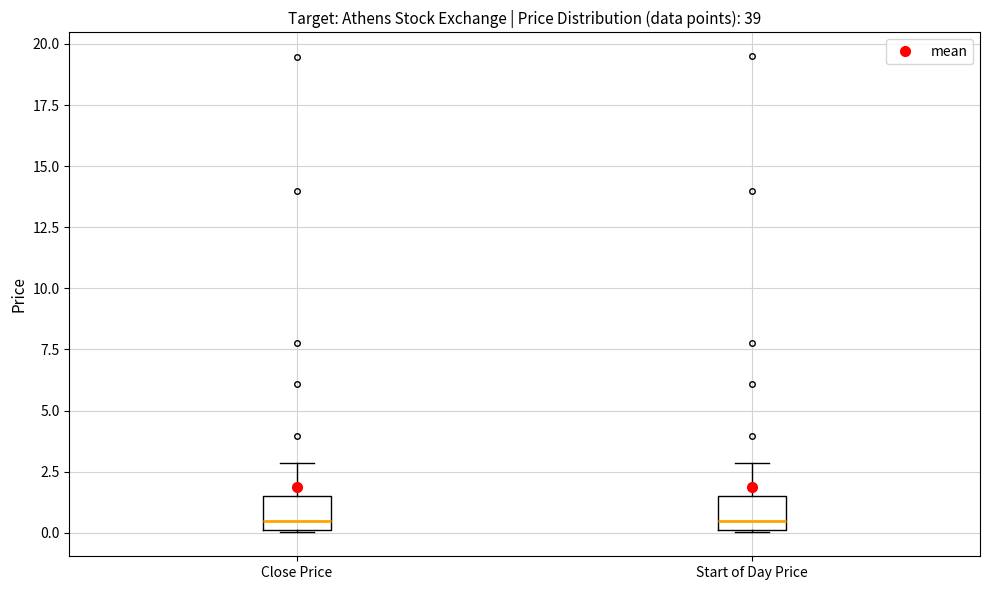

Reading left to right, read every box against the y-axis: the position of its median line, the range the box covers, and the ends of its whiskers. The values are not printed on the chart, so give them approximately, as read against the axis.

Close Price: median 0.5, box 0.0 to 1.5, whiskers 0.0 to 3.0
Start of Day Price: median 0.5, box 0.0 to 1.5, whiskers 0.0 to 3.0